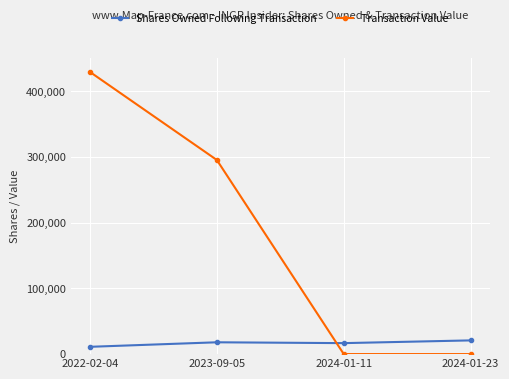

Is it true that Transaction Value equals 429500 at 2022-02-04?

True